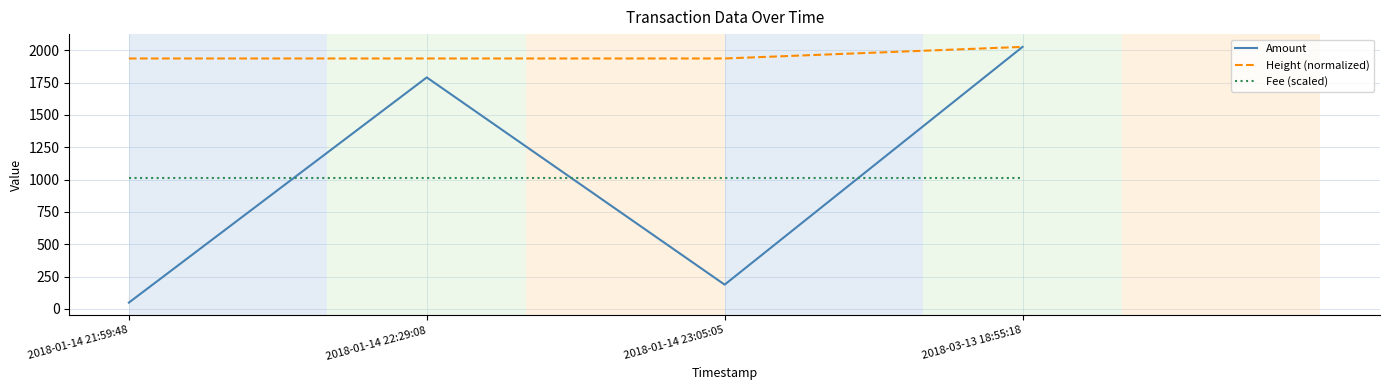

The value of Amount at 2018-01-14 22:29:08 is 1790.0. True or false?

True